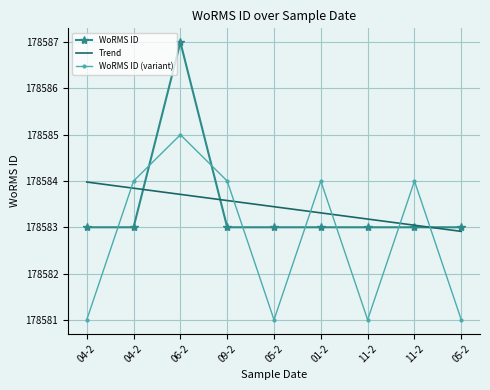

How many times do WoRMS ID (variant) and Trend cross each other?

6